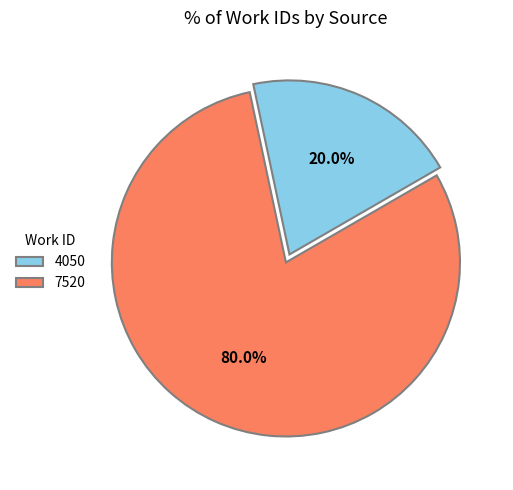

Rank the categories by value from highest to lowest.

7520, 4050